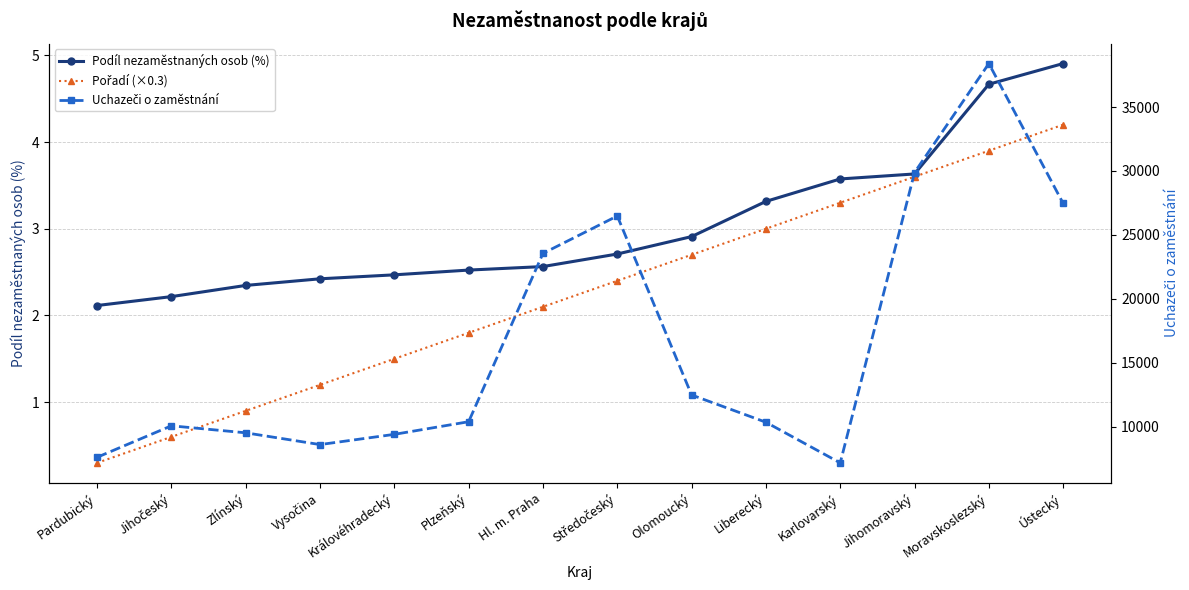

The Uchazeči o zaměstnání series shows 27459.0 at Ústecký. True or false?

True